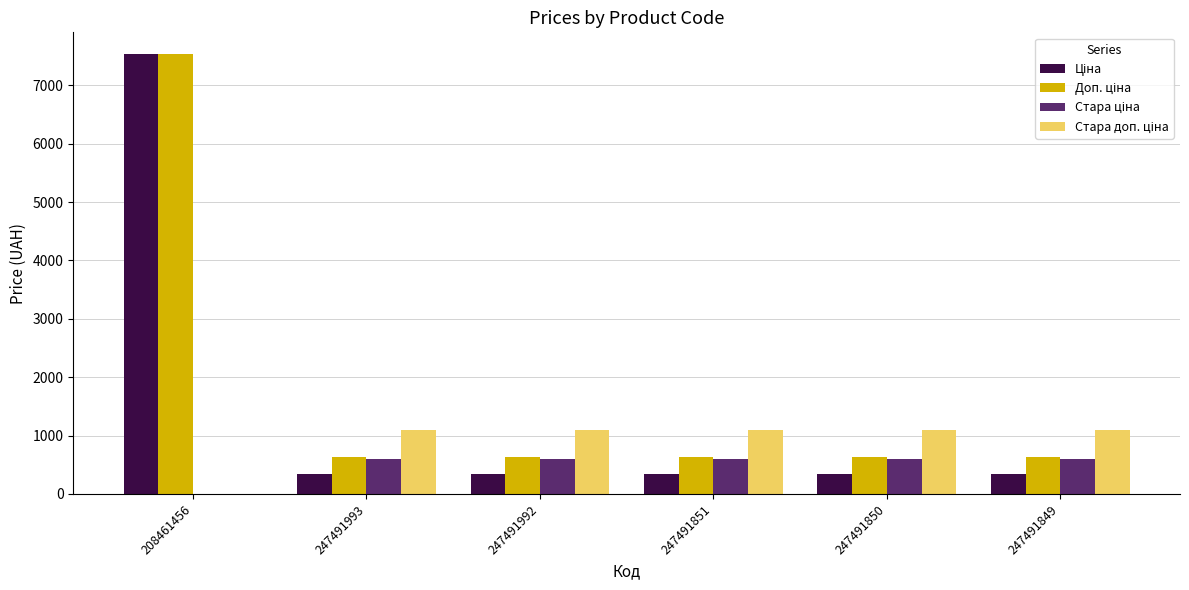

What is the maximum value shown in the chart?

7530.7